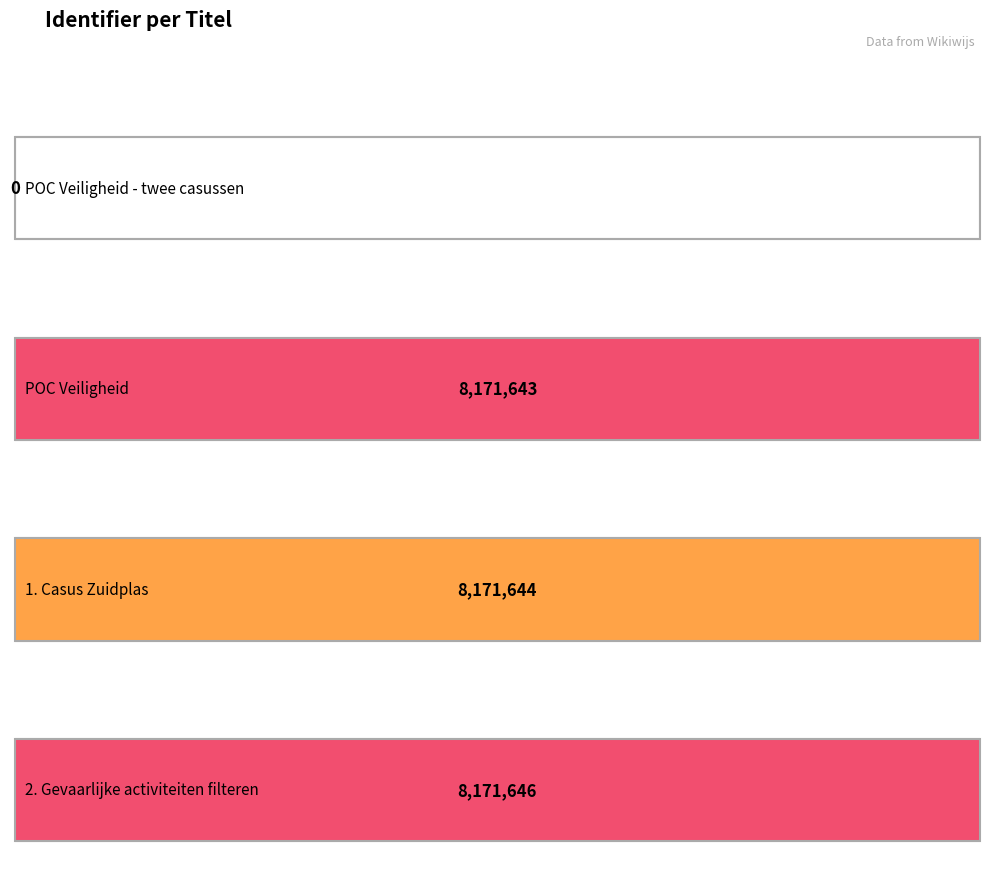

Rank the categories by value from highest to lowest.

2. Gevaarlijke activiteiten filteren, 1. Casus Zuidplas, POC Veiligheid, POC Veiligheid - twee casussen